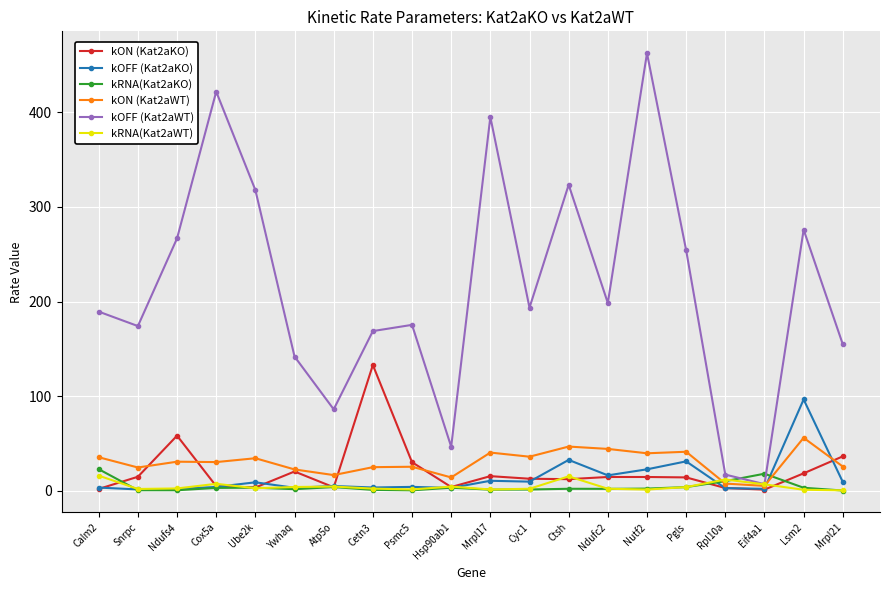

True or false: kON (Kat2aKO) has more than 0 points higher than both neighbors.

True